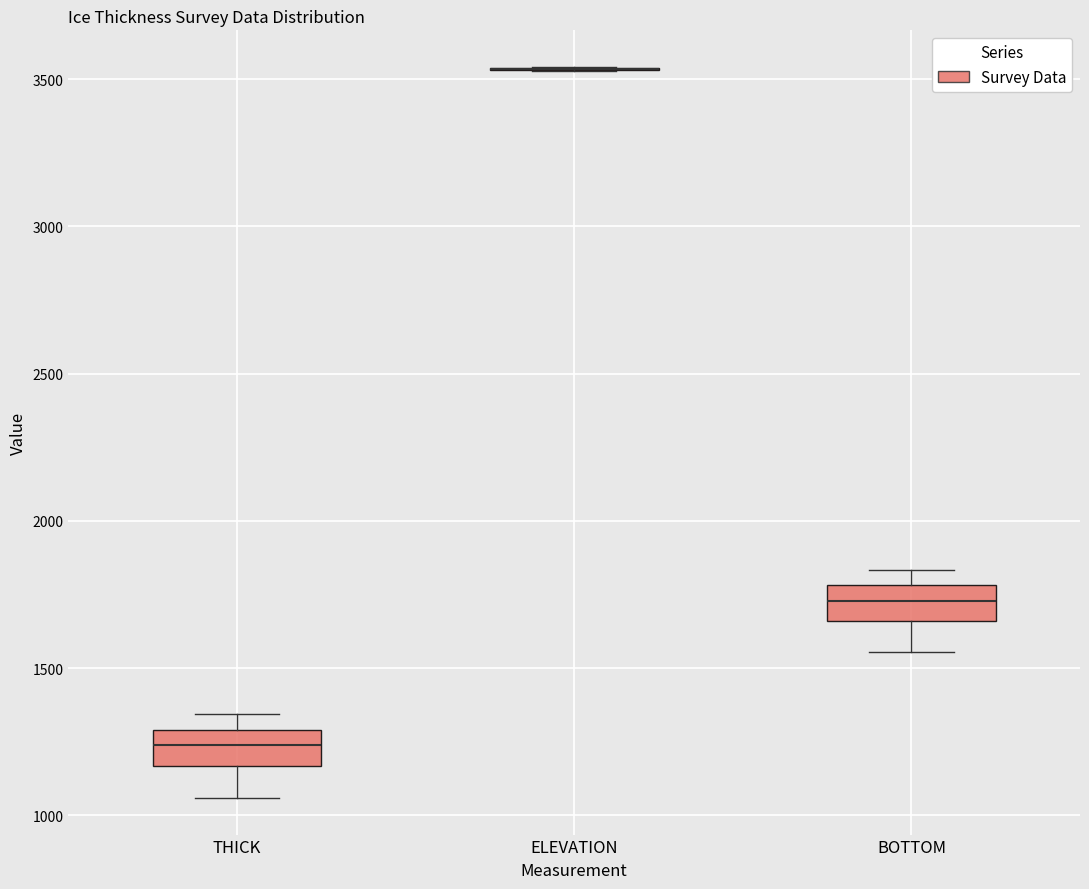

Reading left to right, read every box against the y-axis: the position of its median line, the range the box covers, and the ends of its whiskers. The values are not printed on the chart, so give them approximately, as read against the axis.

THICK: median 1250, box 1150 to 1300, whiskers 1050 to 1350
ELEVATION: box collapsed to a line at 3550, whiskers 3550 to 3550
BOTTOM: median 1750, box 1650 to 1800, whiskers 1550 to 1850